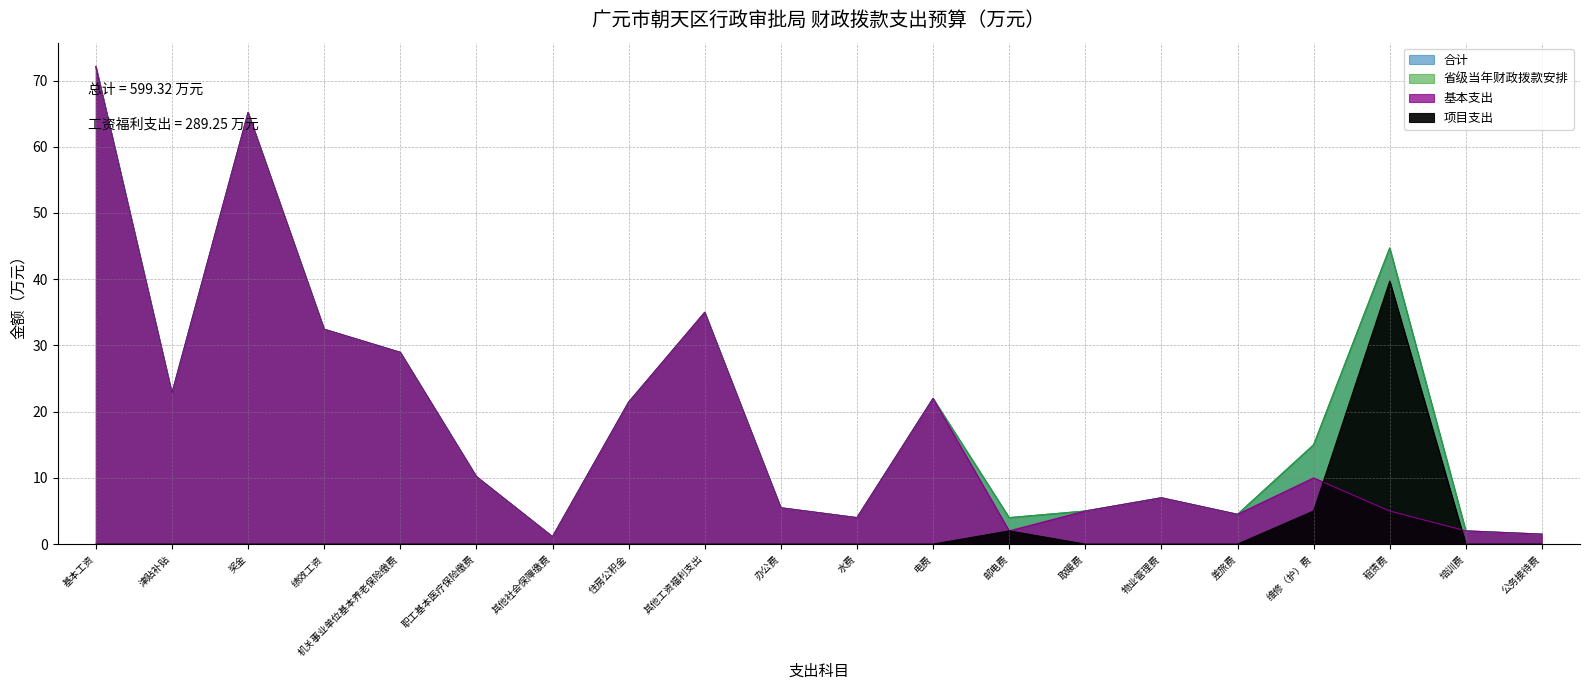

How many interior local peaks does the 项目支出 series have?

2